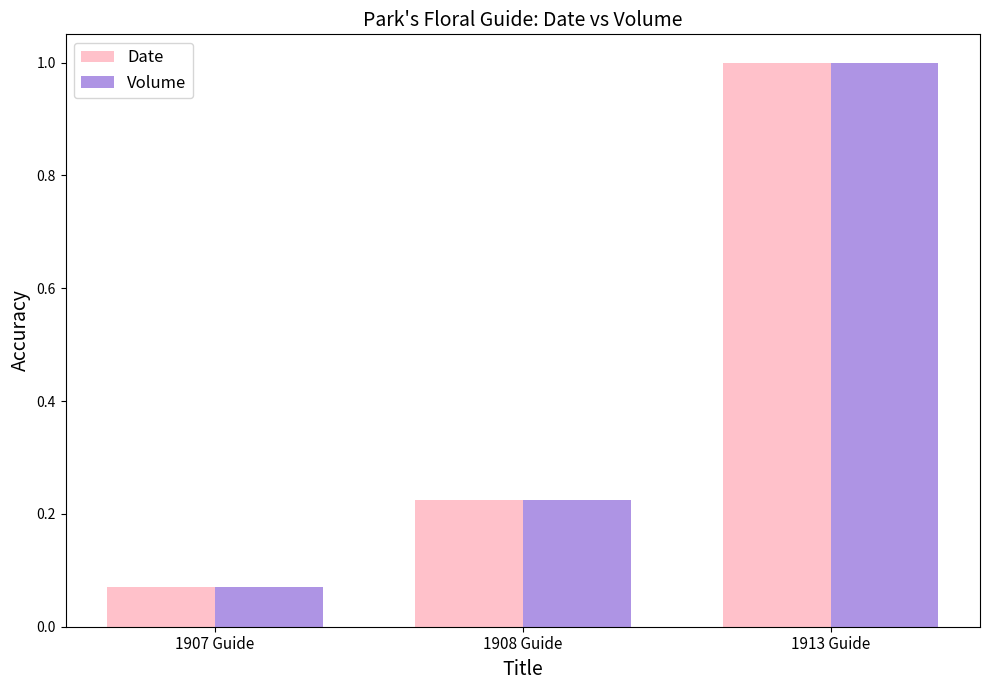

What is the difference between the maximum and second lowest values in the Volume series?

0.8